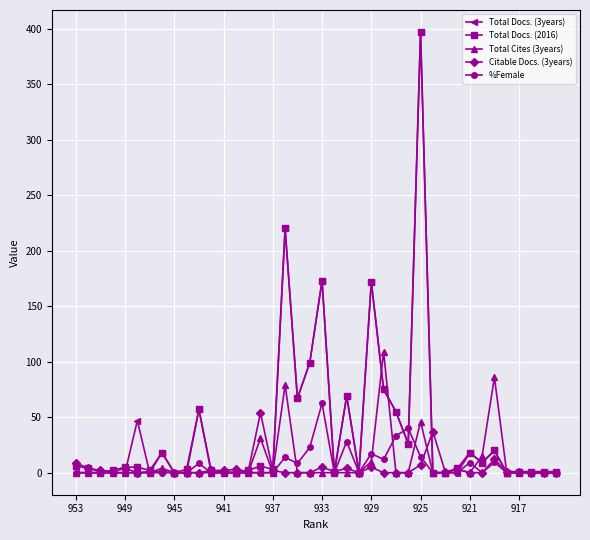

True or false: %Female has more than 0 interior local peaks.

True